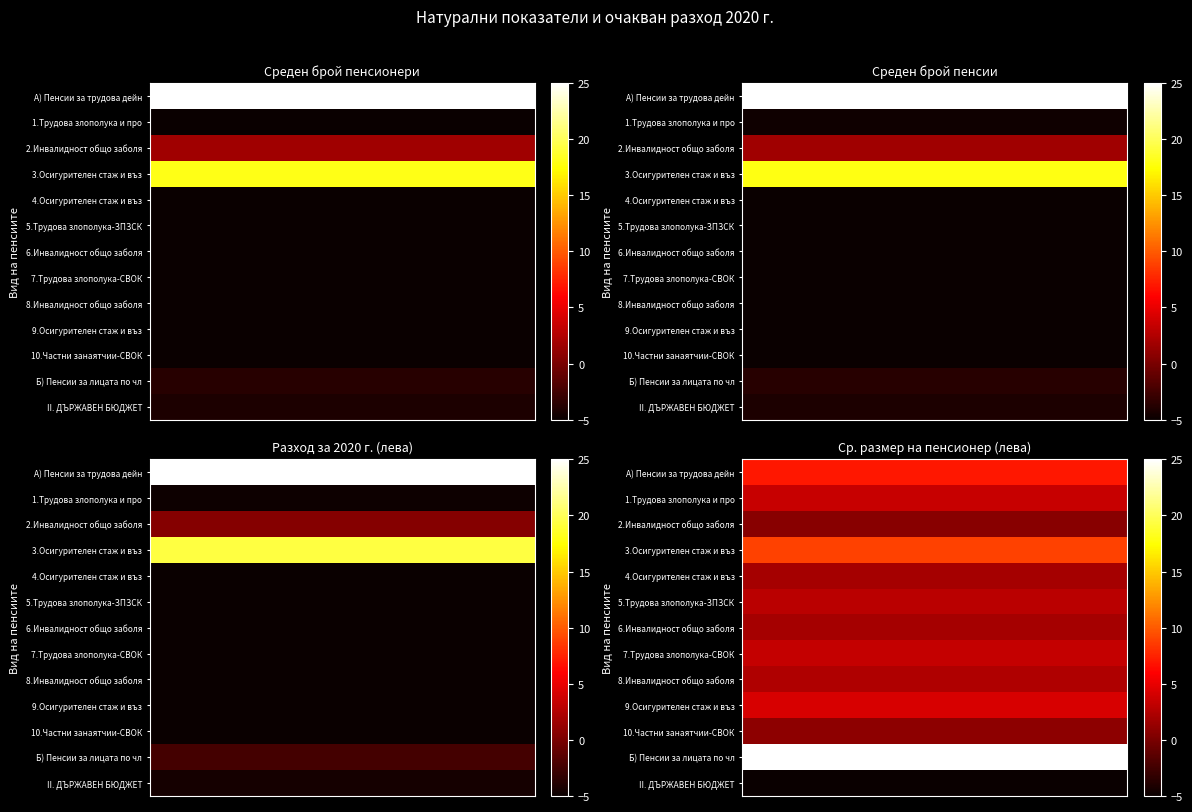

Count the number of data series in this chart.

13